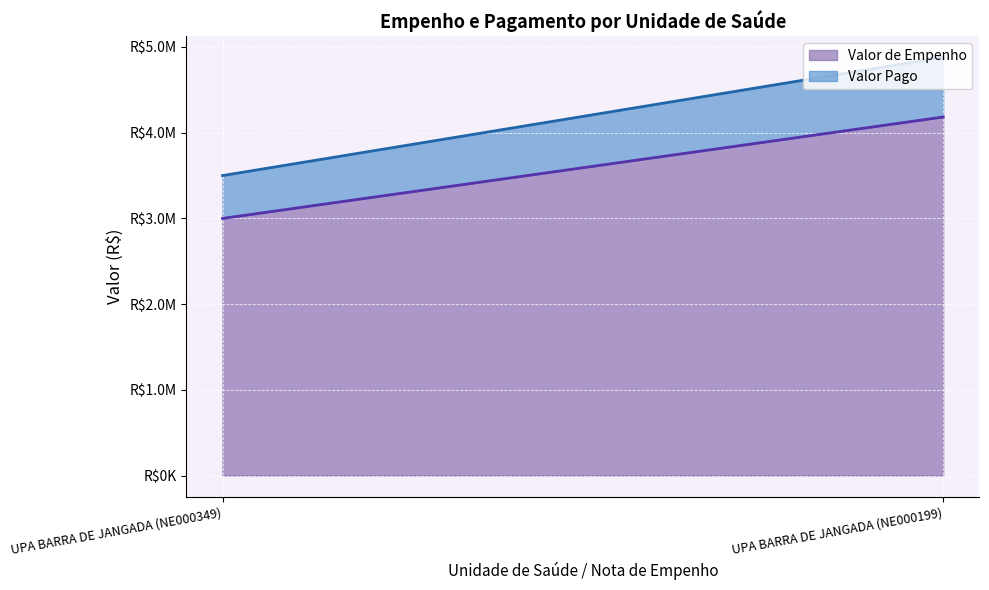

How many lines are shown in the chart?

2